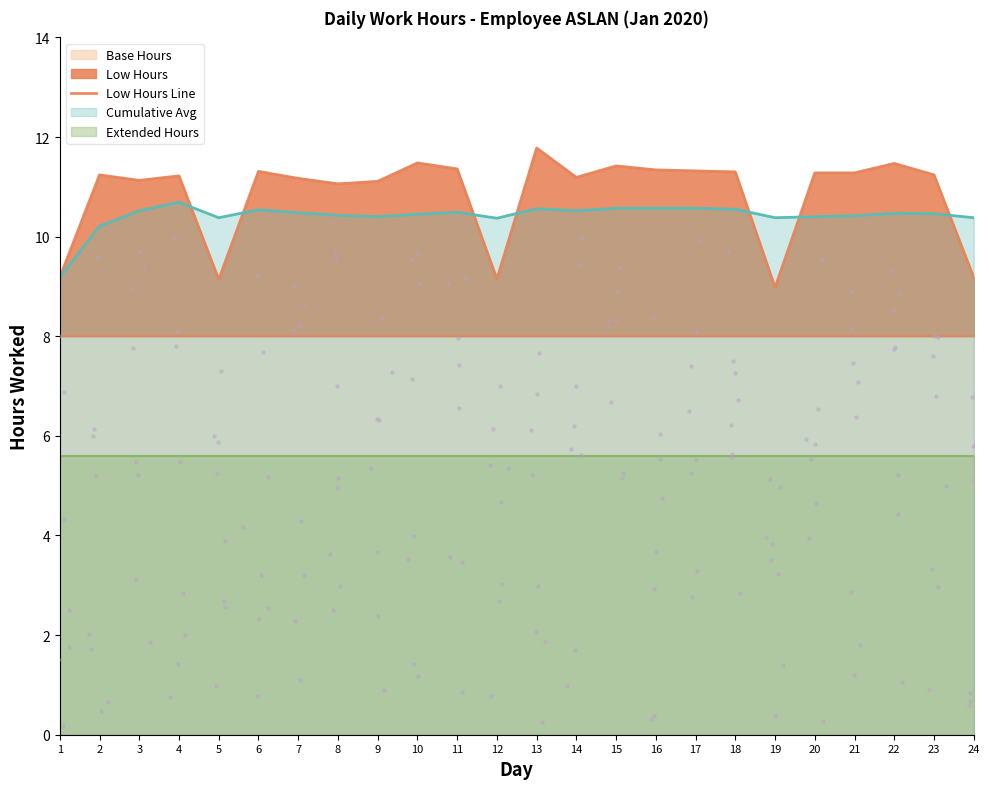

Between 2 and 13, which is larger?

13